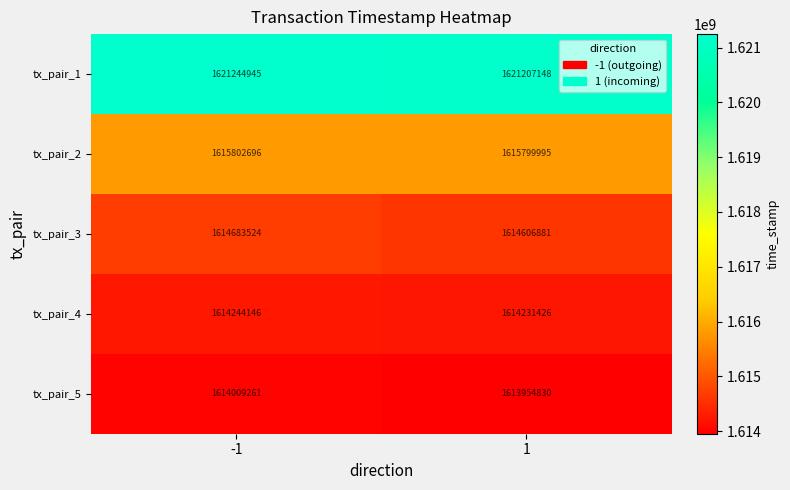

What is the difference between the highest and lowest values at 1?

7252318